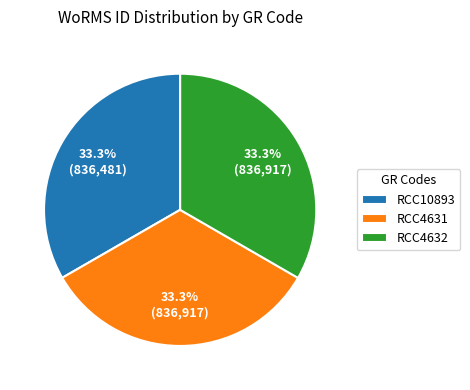

Approximately how many times larger is the value at RCC10893 compared to RCC4632?

1.0